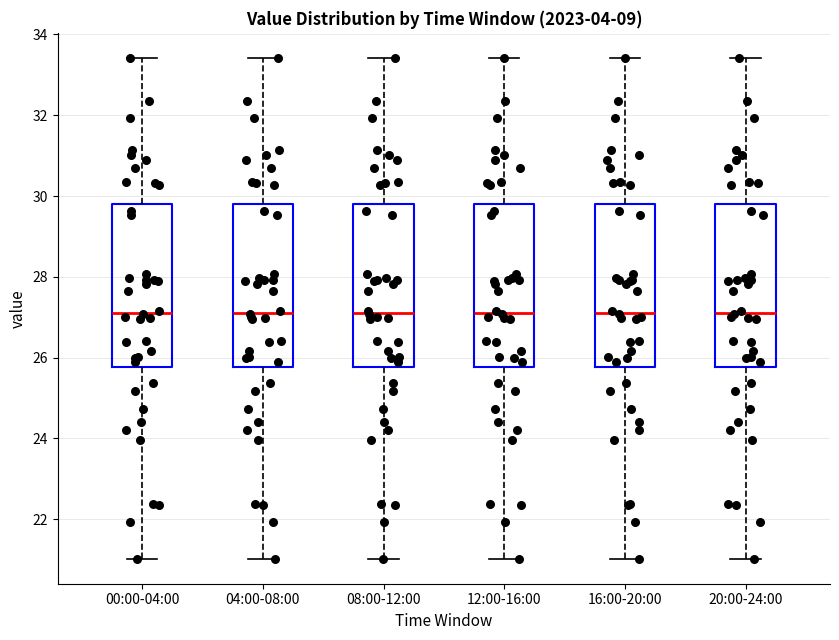

Reading left to right, read every box against the y-axis: the position of its median line, the range the box covers, and the ends of its whiskers. The values are not printed on the chart, so give them approximately, as read against the axis.

00:00-04:00: median 27.2, box 25.8 to 29.8, whiskers 21.0 to 33.4
04:00-08:00: median 27.2, box 25.8 to 29.8, whiskers 21.0 to 33.4
08:00-12:00: median 27.2, box 25.8 to 29.8, whiskers 21.0 to 33.4
12:00-16:00: median 27.2, box 25.8 to 29.8, whiskers 21.0 to 33.4
16:00-20:00: median 27.2, box 25.8 to 29.8, whiskers 21.0 to 33.4
20:00-24:00: median 27.2, box 25.8 to 29.8, whiskers 21.0 to 33.4